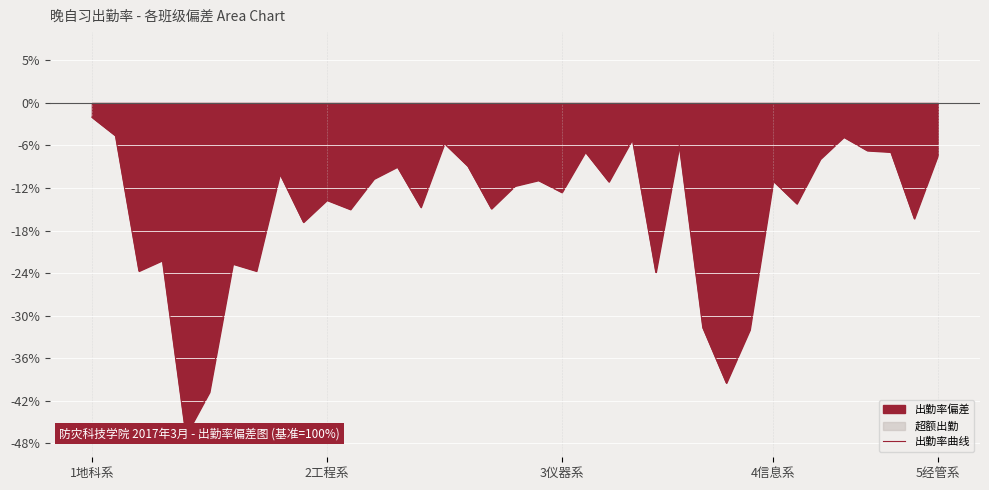

At which label is the value closest to 0?

1地科系